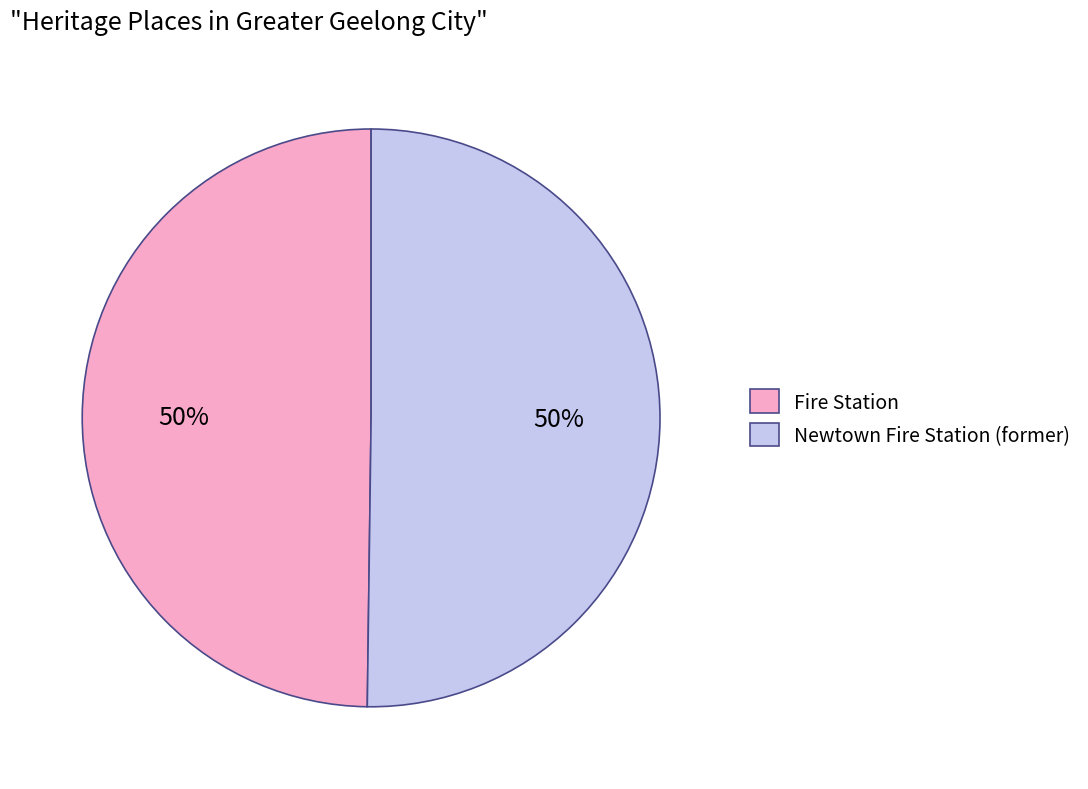

Approximately how many times larger is the value at Newtown Fire Station (former) compared to Fire Station?

1.0